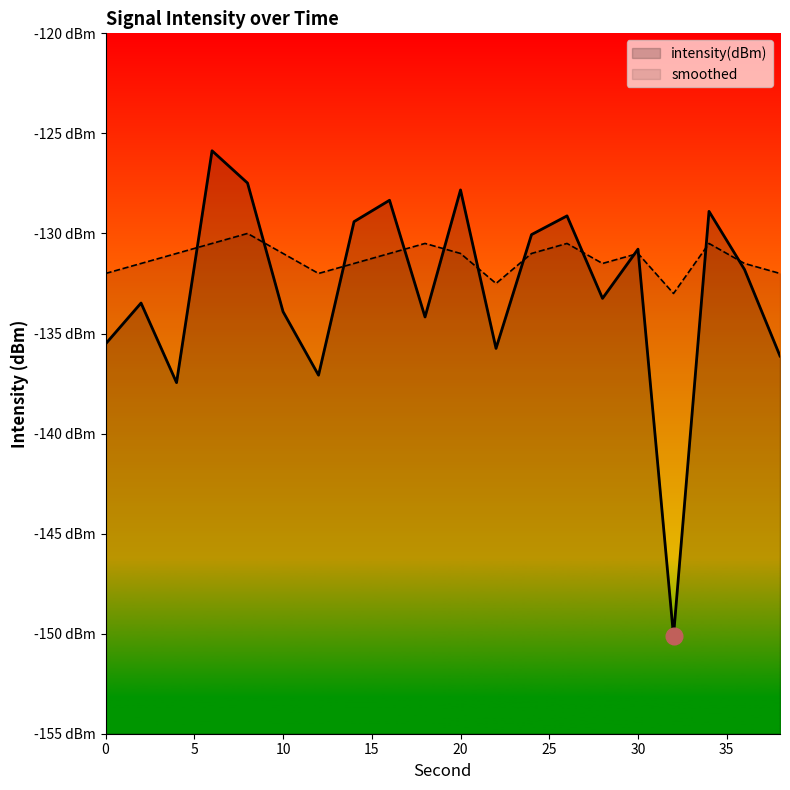

Read the intensity(dBm) value at 36.

-131.8